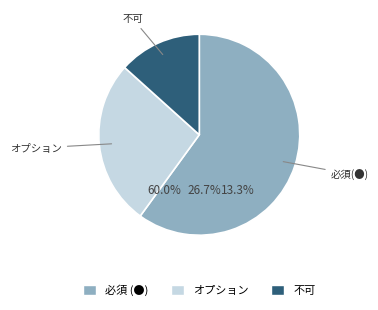

Is the sum of 必須 (●) and 不可 greater than half?

Yes